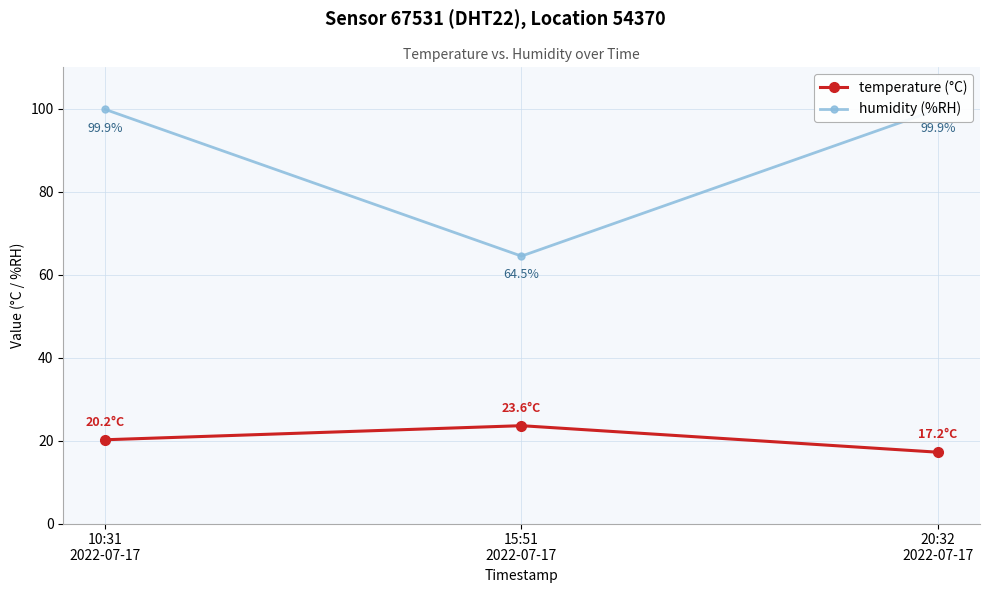

Reading left to right, transcribe all the data shown in this chart.

temperature: 20.2	23.6	17.2
humidity: 99.9	64.5	99.9